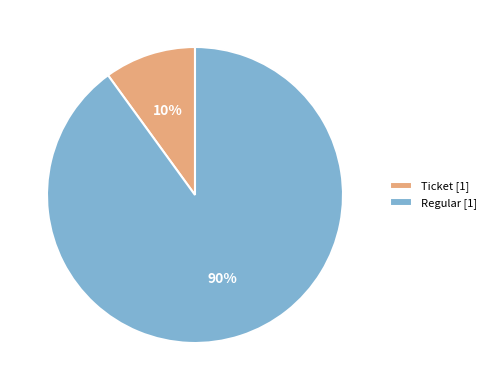

Do Regular and Ticket together represent more than half of the pie?

Yes